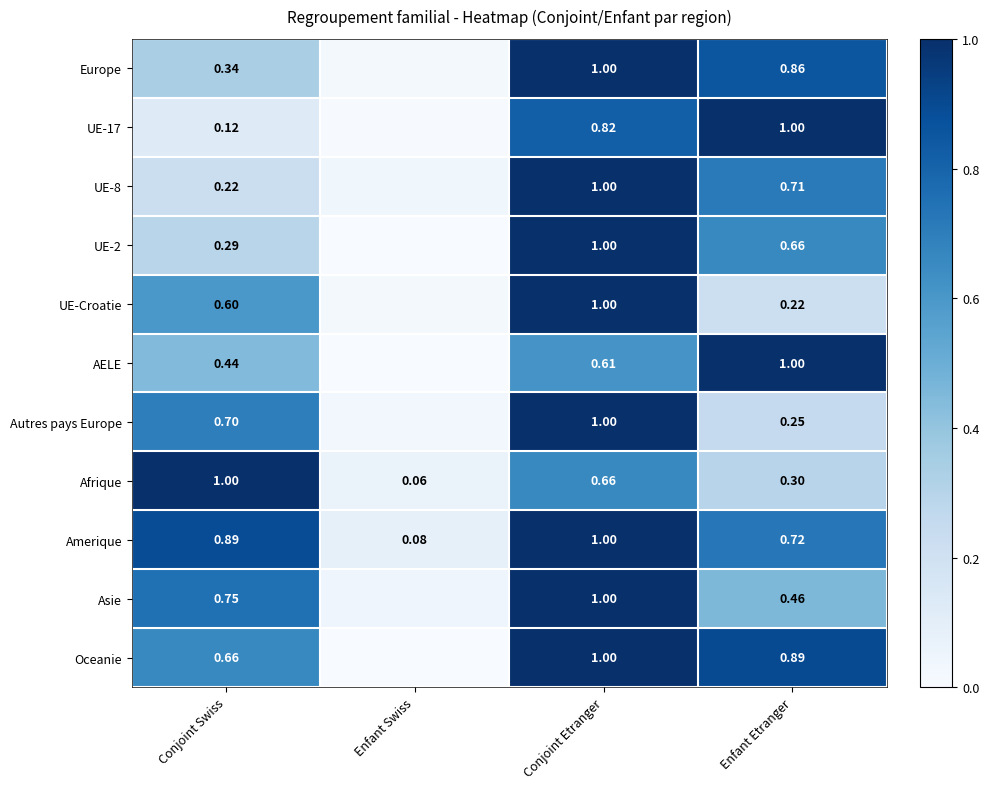

Rank the categories by Amerique value from lowest to highest.

Enfant Swiss, Enfant Etranger, Conjoint Swiss, Conjoint Etranger